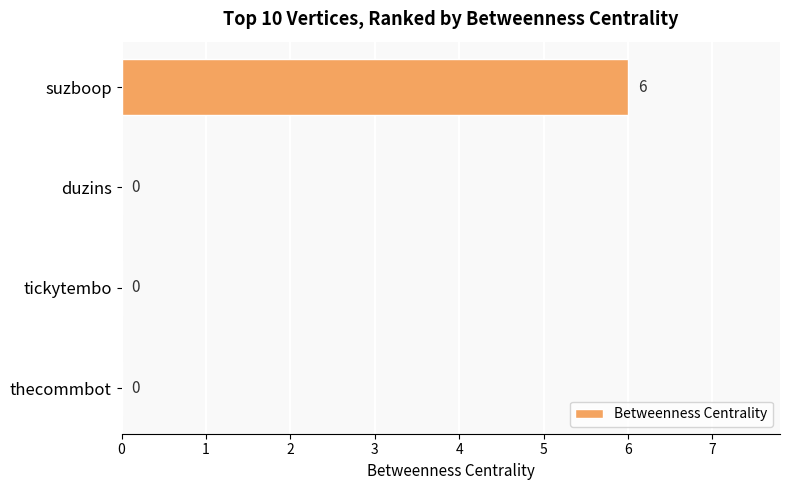

Reading top to bottom, extract all data points from this chart.

suzboop=6	duzins=0	tickytembo=0	thecommbot=0